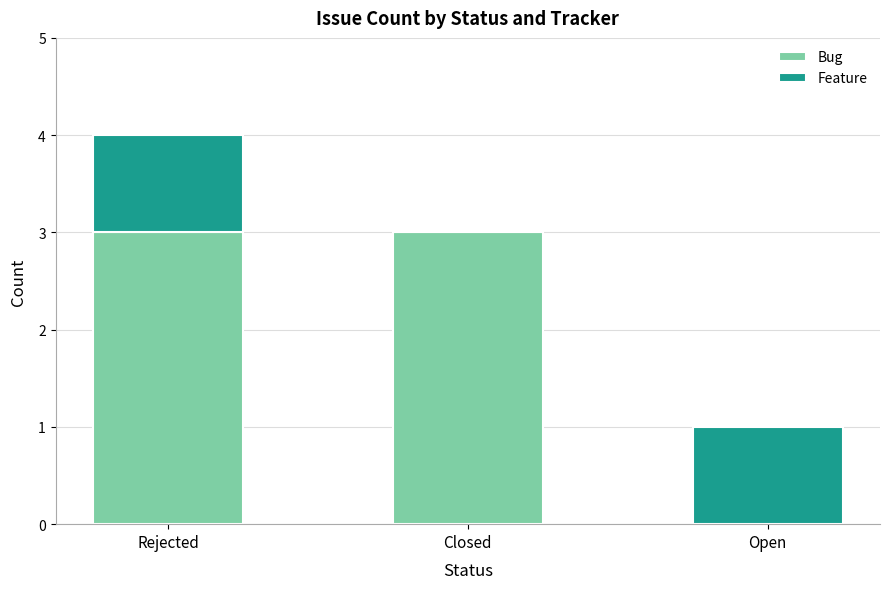

At which category is the sum across all series the highest?

Rejected